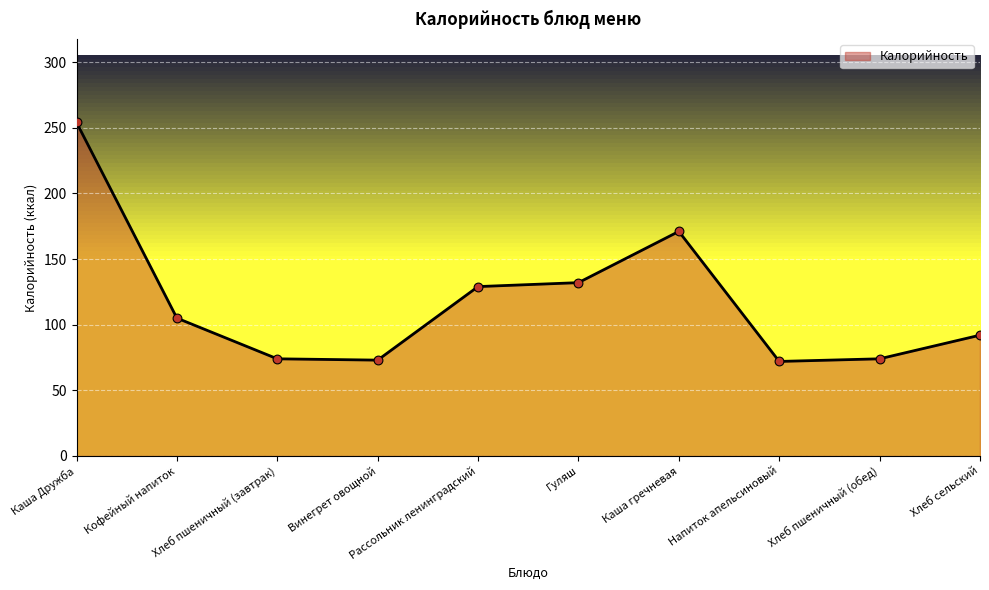

Approximately how many times larger is the value at Винегрет овощной compared to Гуляш?

0.6